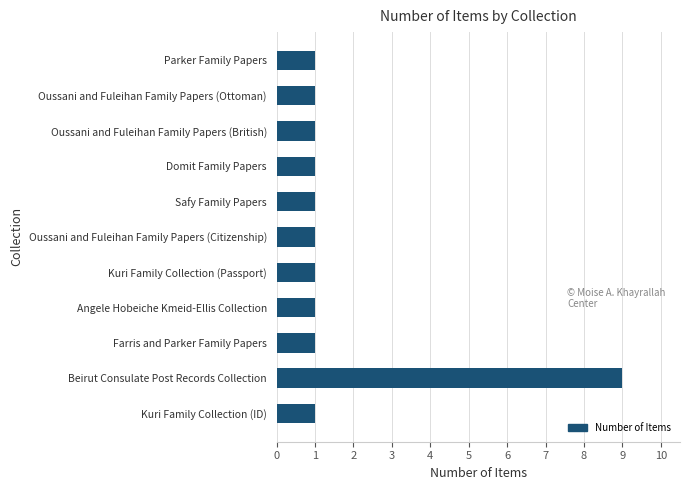

How many data points does each series have?

11